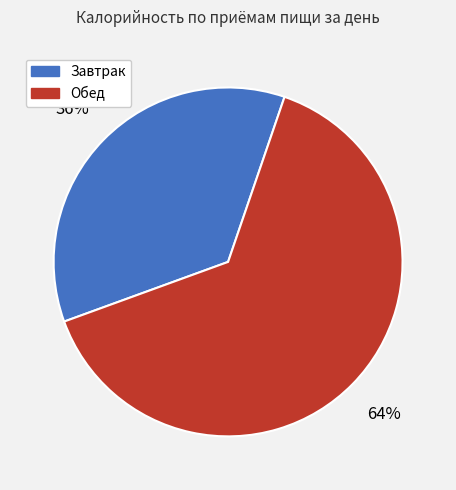

What is the largest slice in the pie chart?

Обед